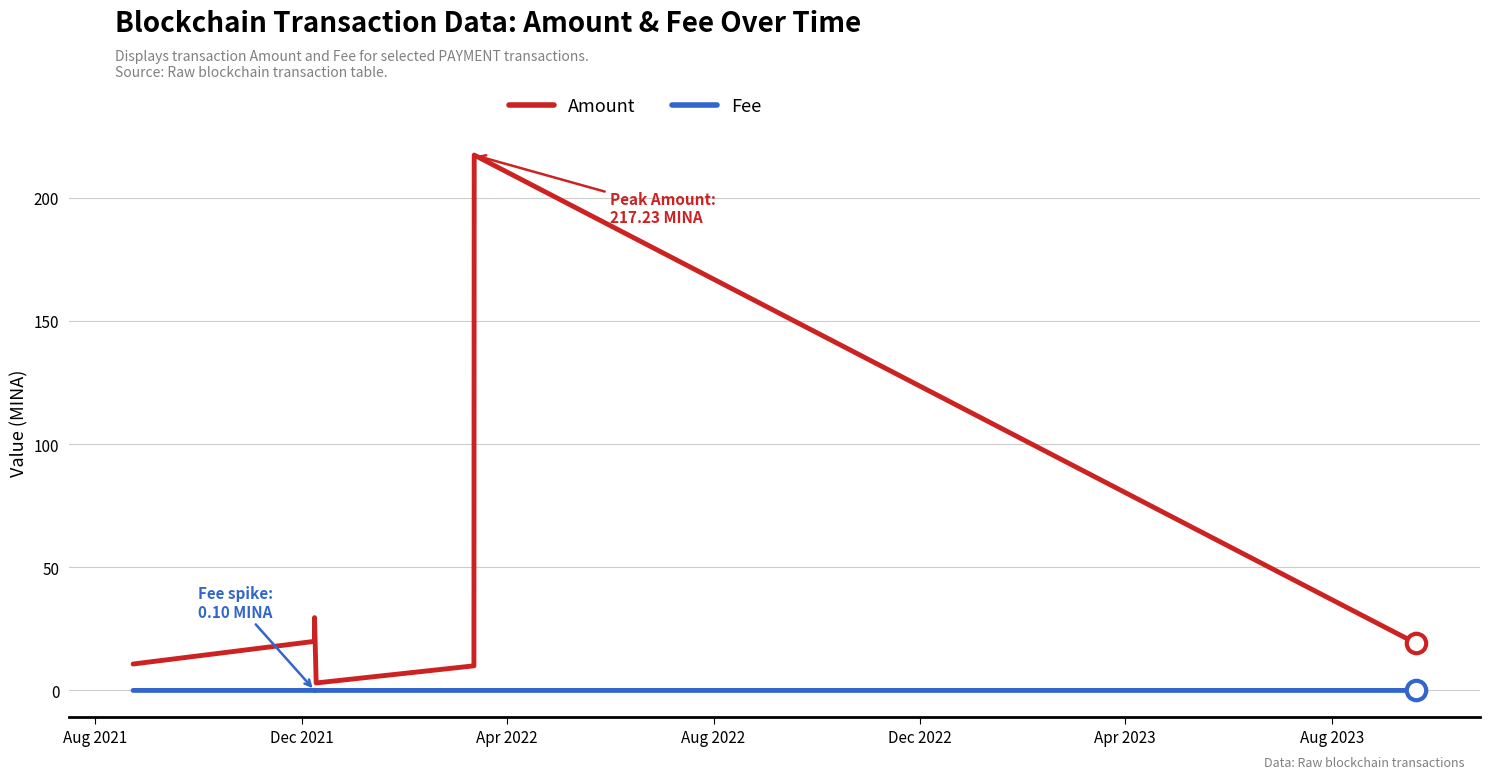

At how many categories does at least one series exceed 31?

2